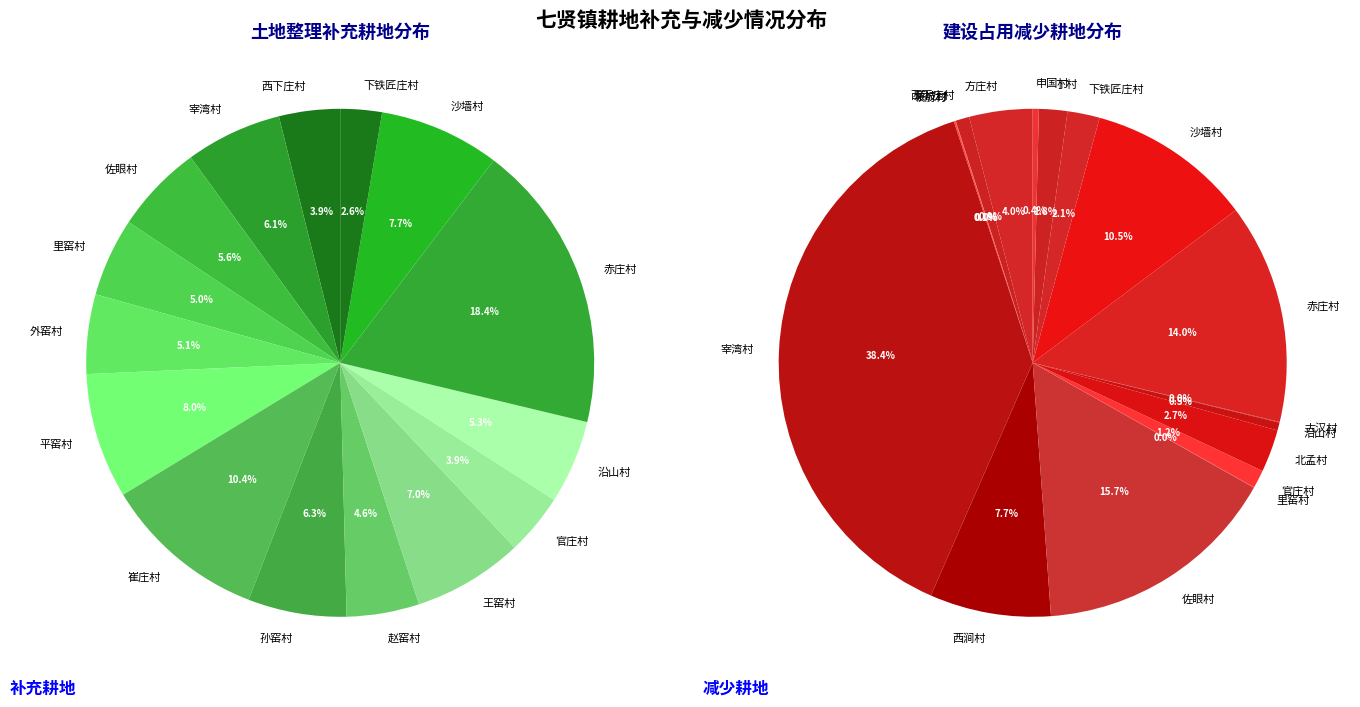

Combined, what portion of the pie is 平窑村 and 里窑村?

13.0%